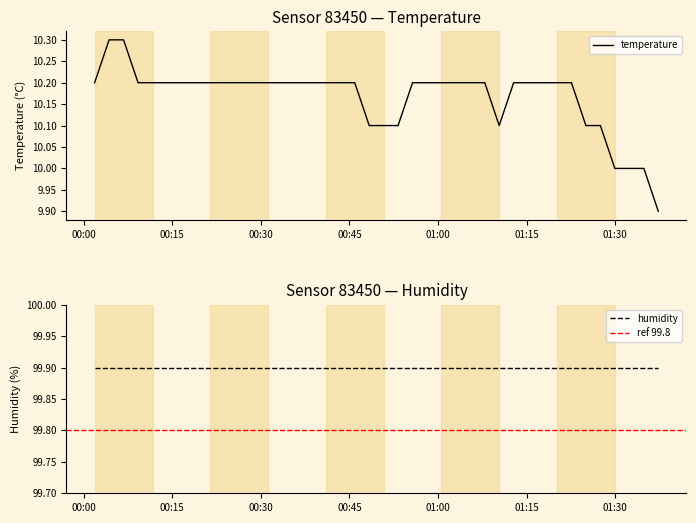

True or false: there are more than 2 points higher than both neighbors.

False